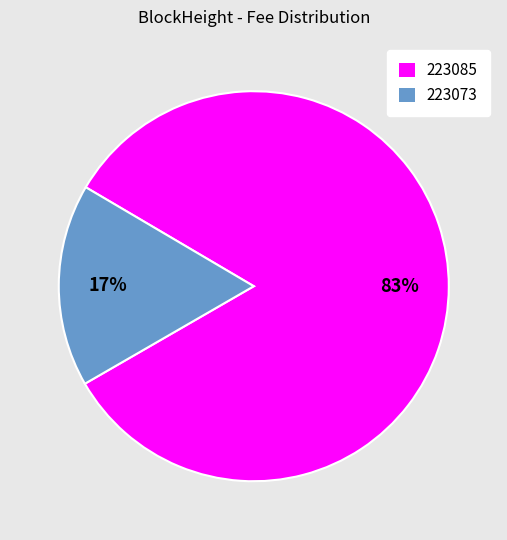

Which category has the biggest portion of the pie?

223085